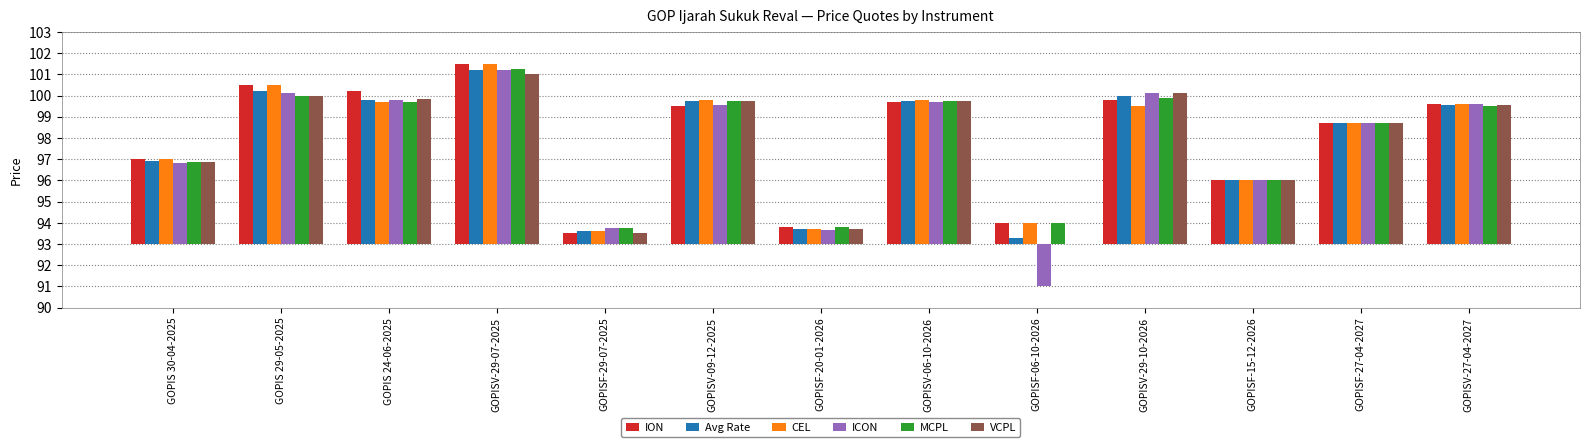

List the series in order of their peak value, lowest first.

VCPL, ICON, Avg Rate, MCPL, ION, CEL